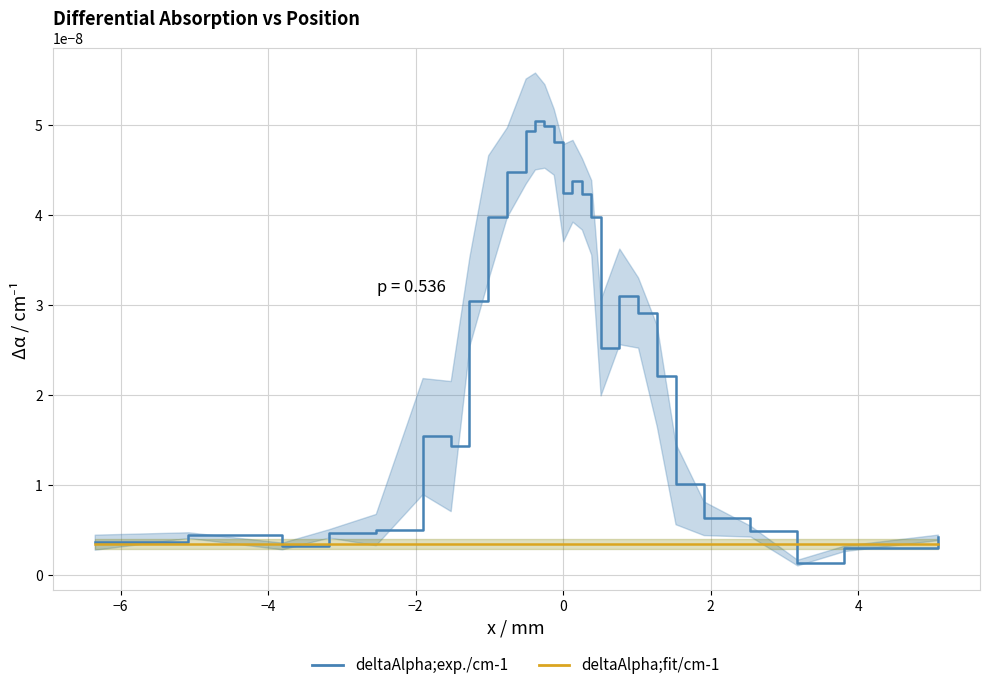

At which category does deltaAlpha;exp./cm-1 reach its first local valley?

2